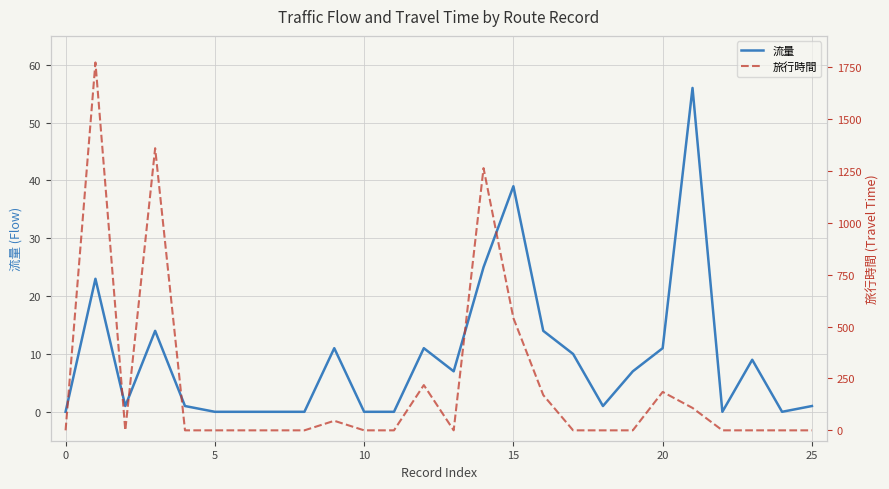

What is the difference between the maximum and minimum values in the 流量 series?

56